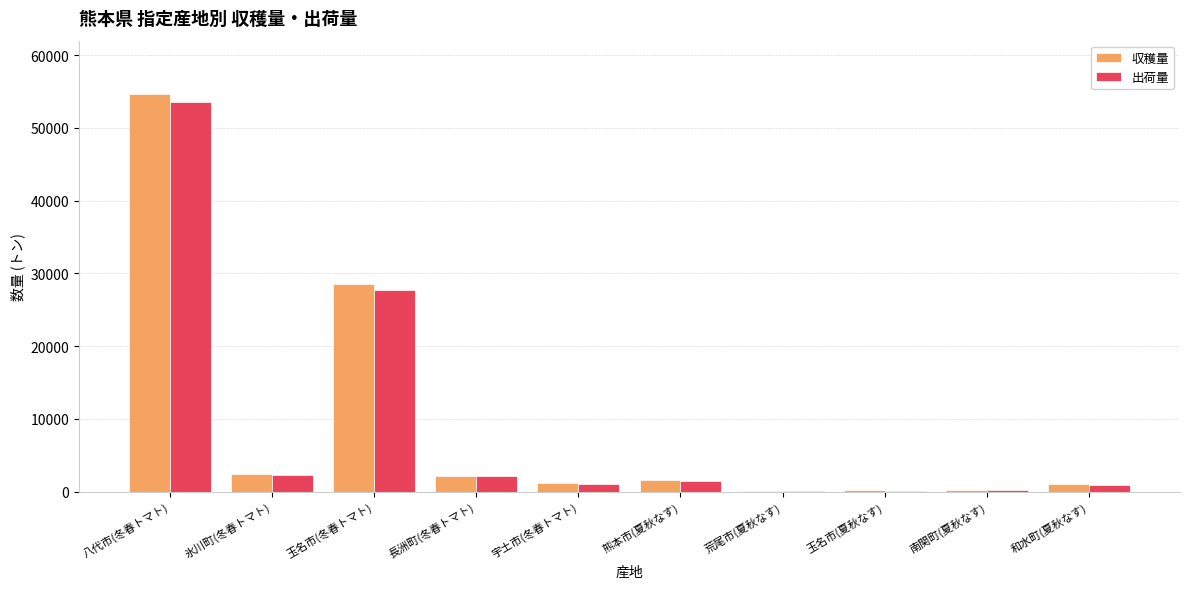

True or false: 収穫量 has a value of 44790 at 玉名市(冬春トマト).

False